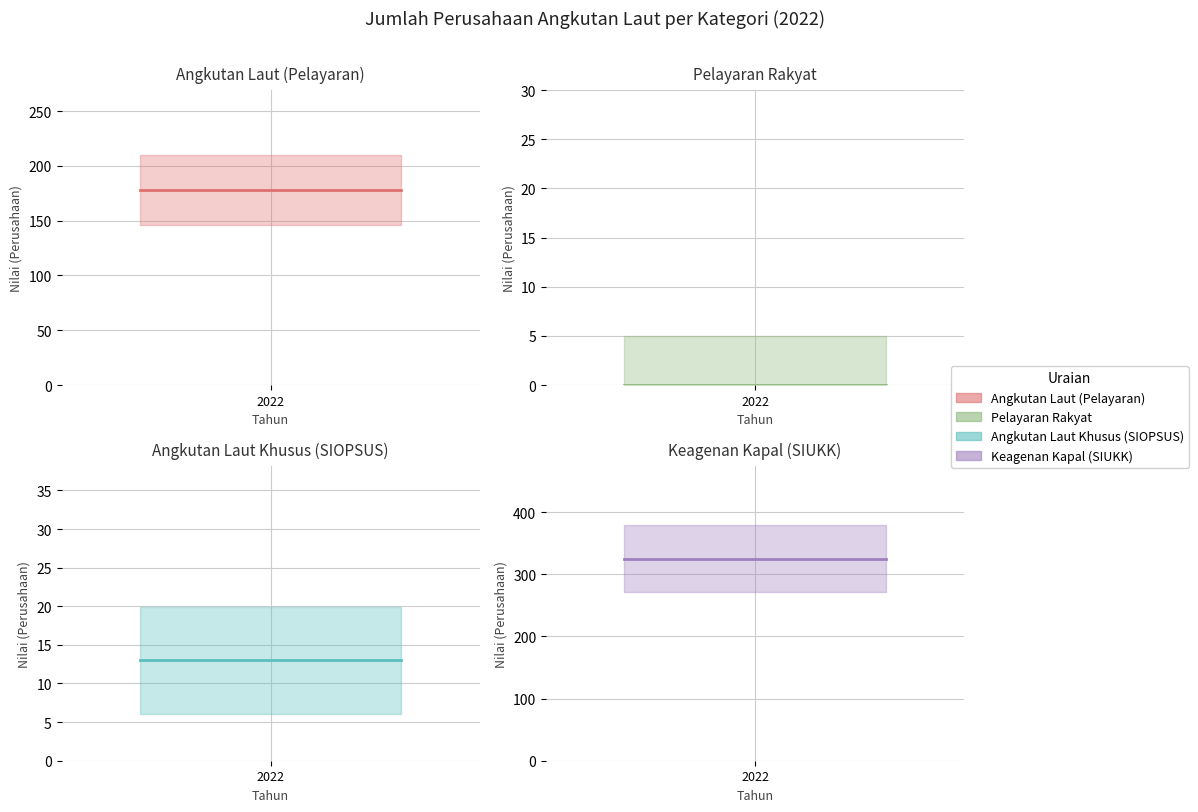

What is the label of the 2nd point from the right?

2022